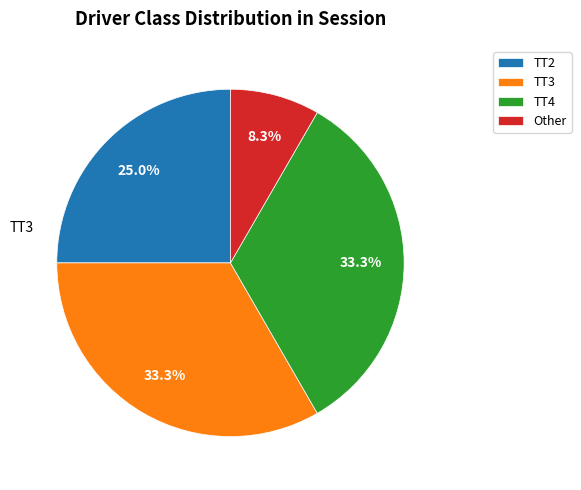

Is TT3 the majority of the pie?

No